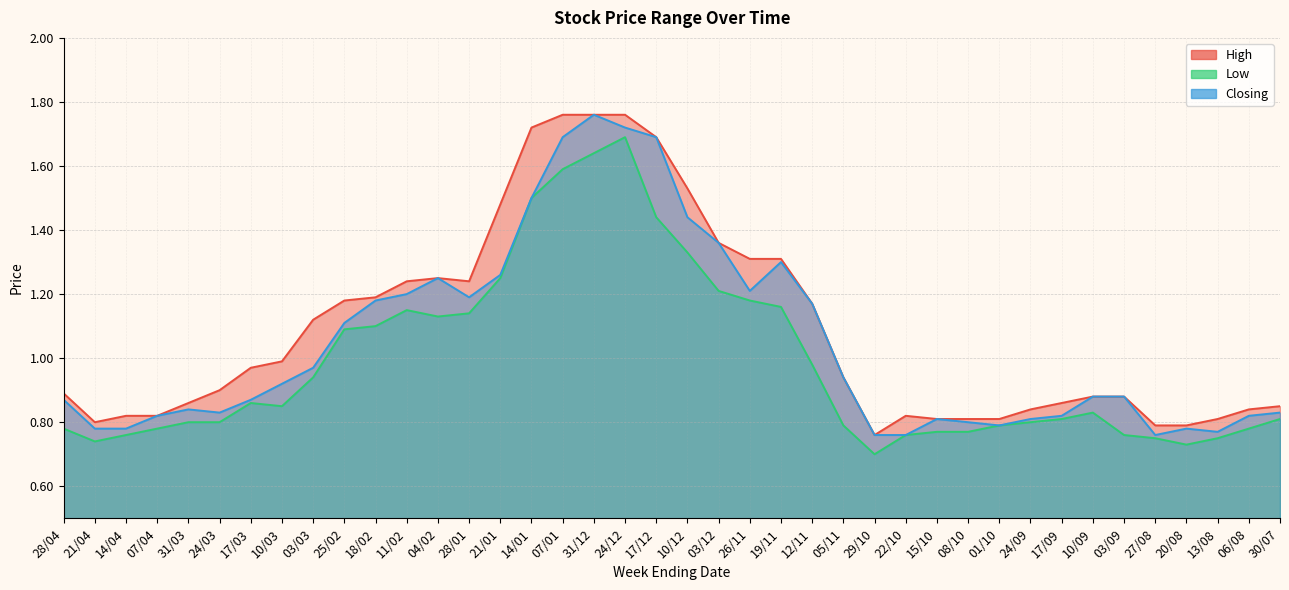

What is the difference between the High values at 10/12 and 14/01?

0.2